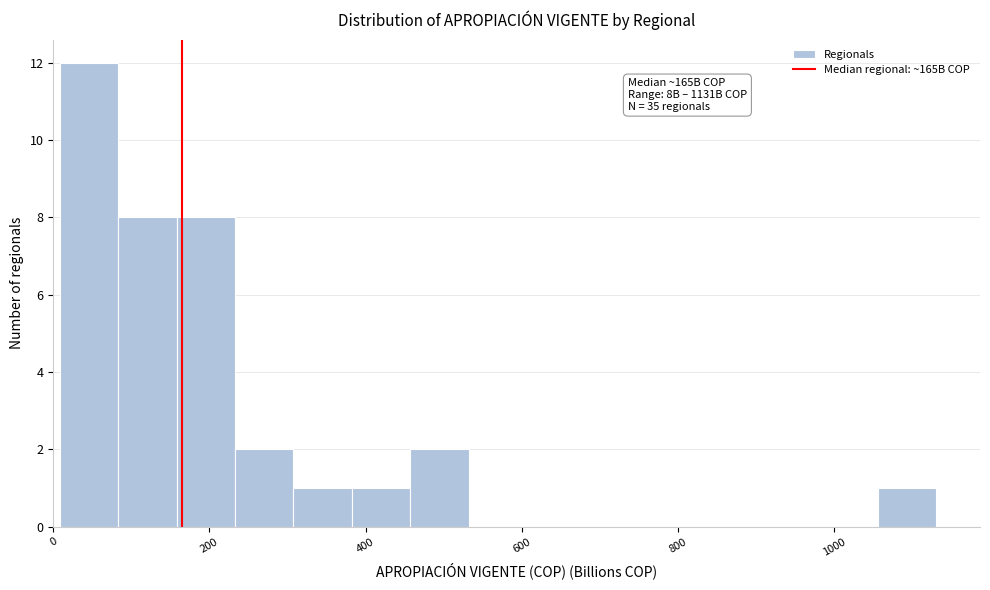

Read against the x-axis, roughly where is the centre of the tallest bar?

40